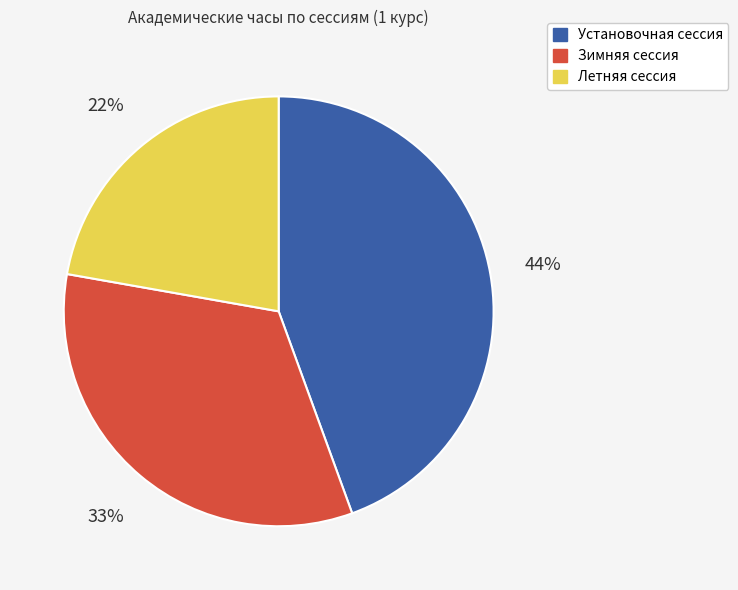

Which has a higher value, Установочная сессия or Летняя сессия?

Установочная сессия